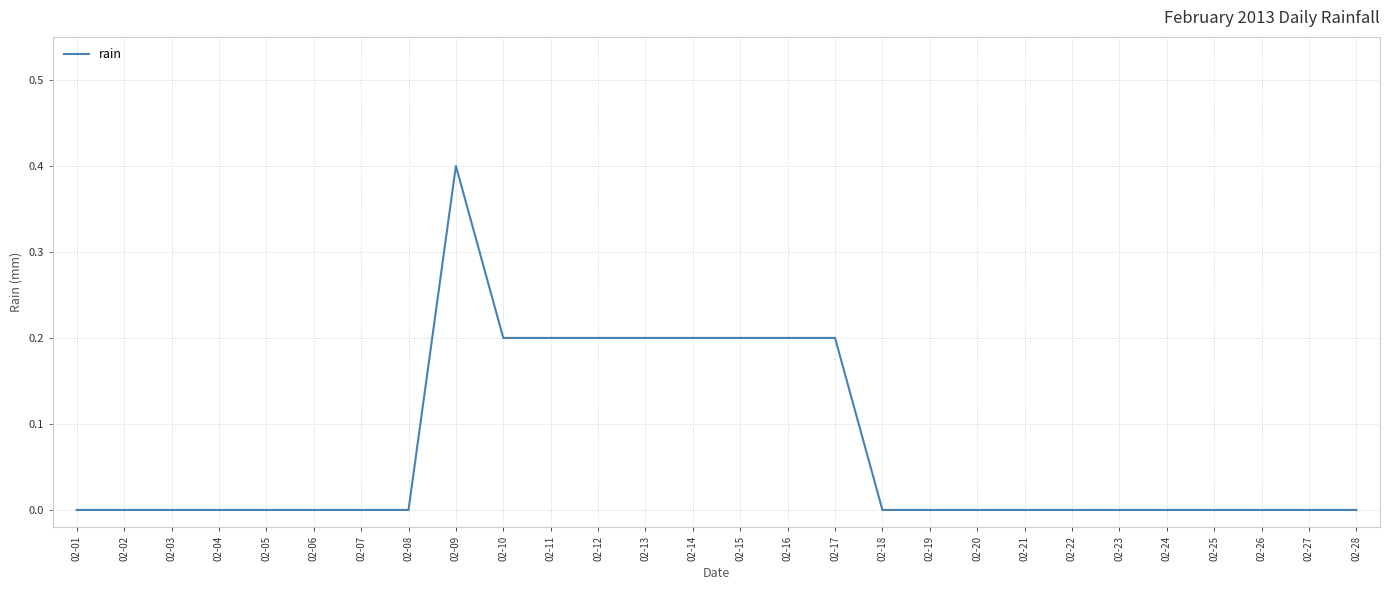

True or false: the data shows 0.0 at 02-05.

True